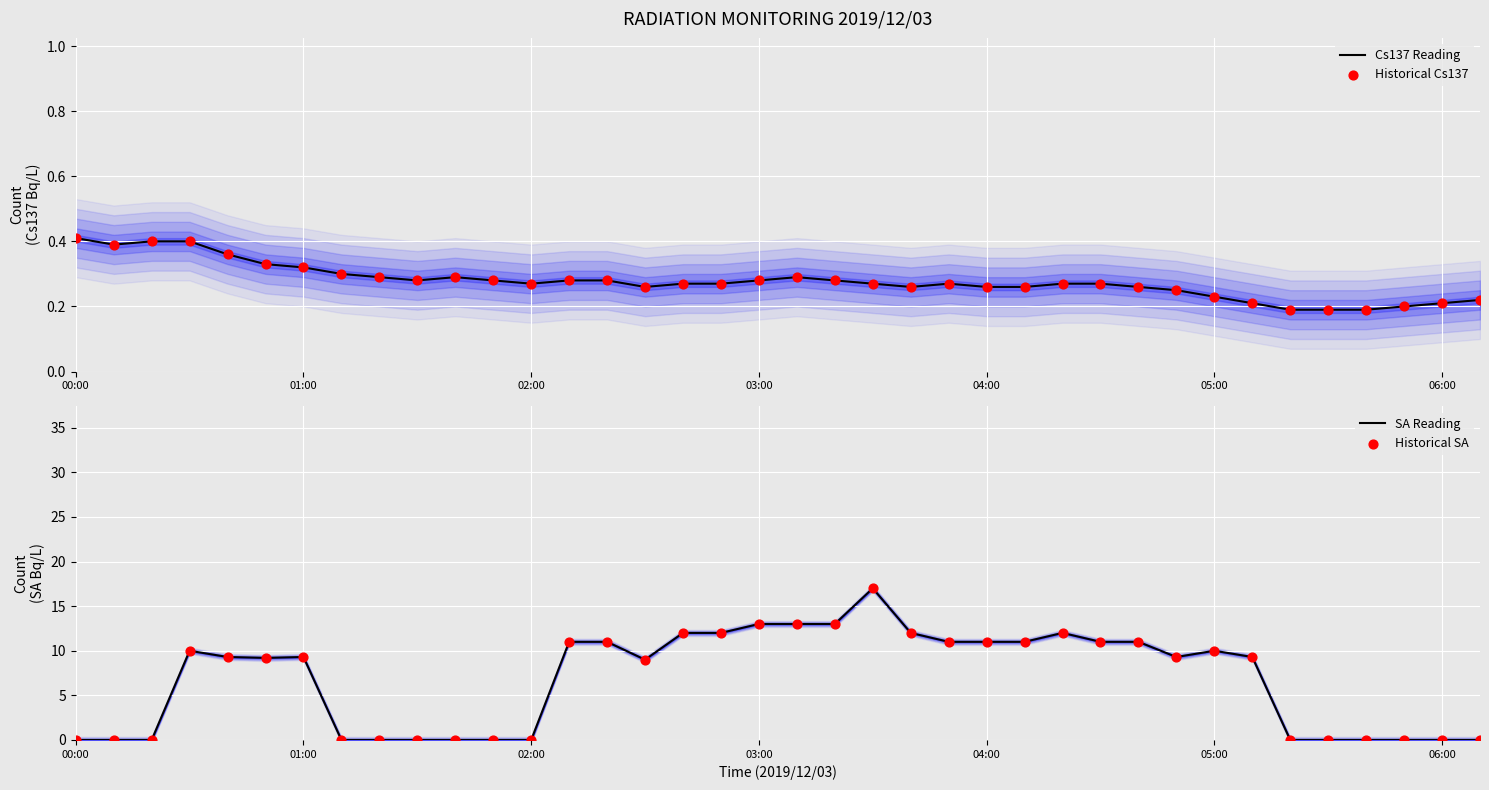

What are all the series names shown in the legend?

Cs137 Reading, Historical Cs137, SA Reading, Historical SA